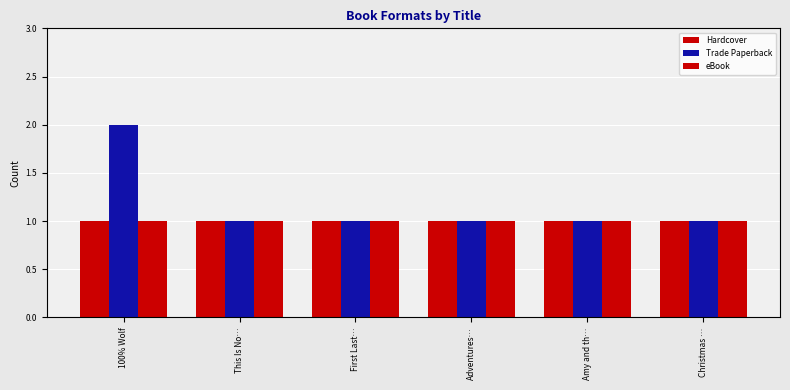

Which series has the largest total across all categories?

Trade Paperback